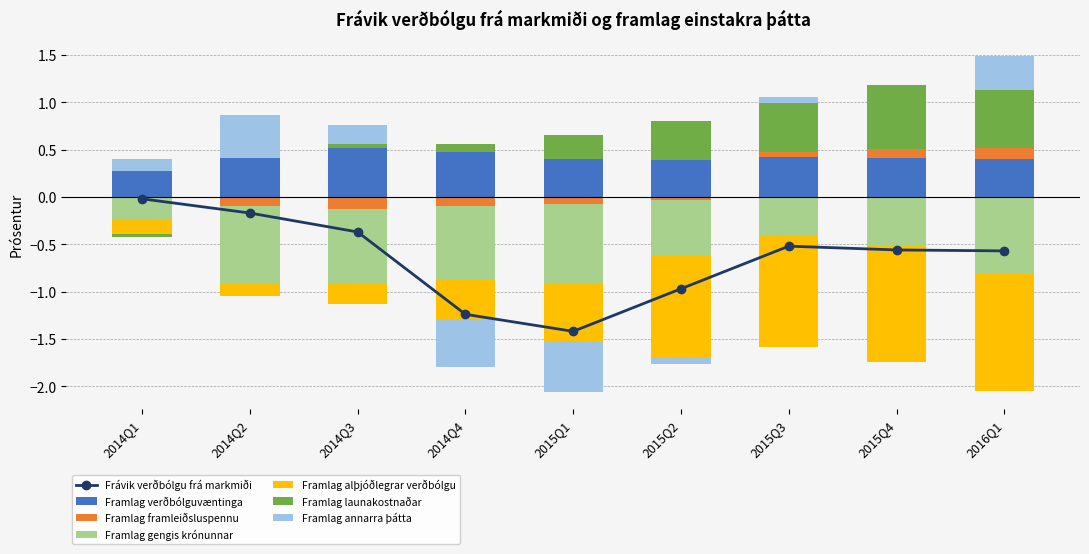

Is it true that Framlag gengis krónunnar equals -0.8 at 2016Q1?

True